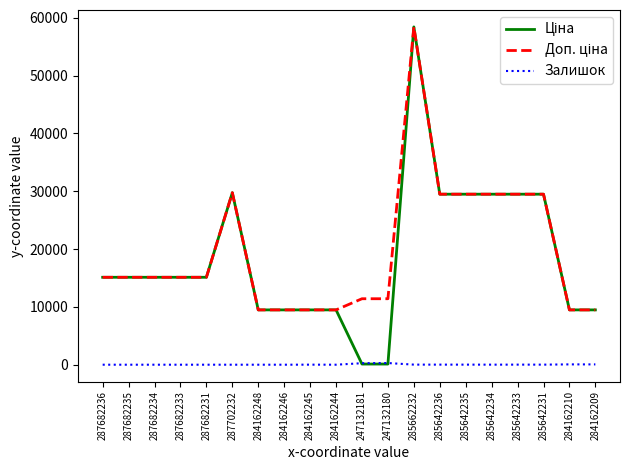

At which category is the sum across all series the highest?

285662232